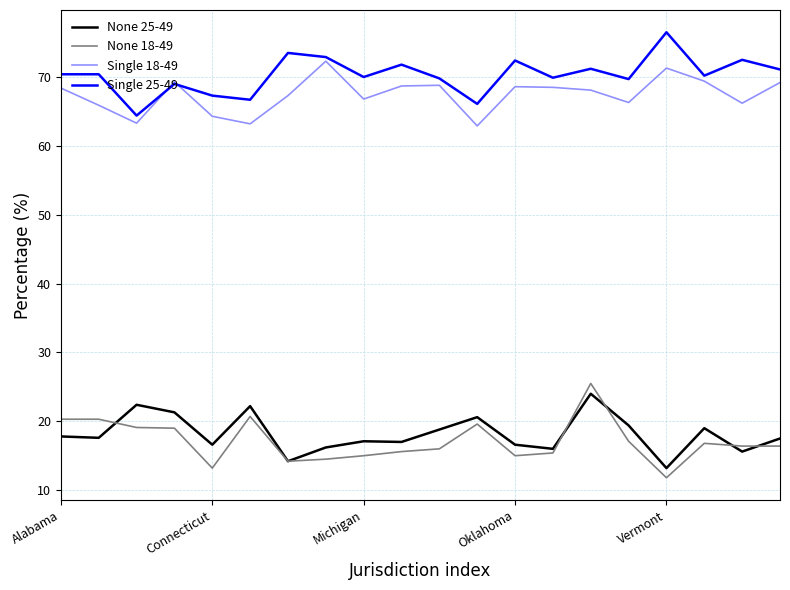

What is the difference between the maximum and minimum values in the None 18-49 series?

13.7